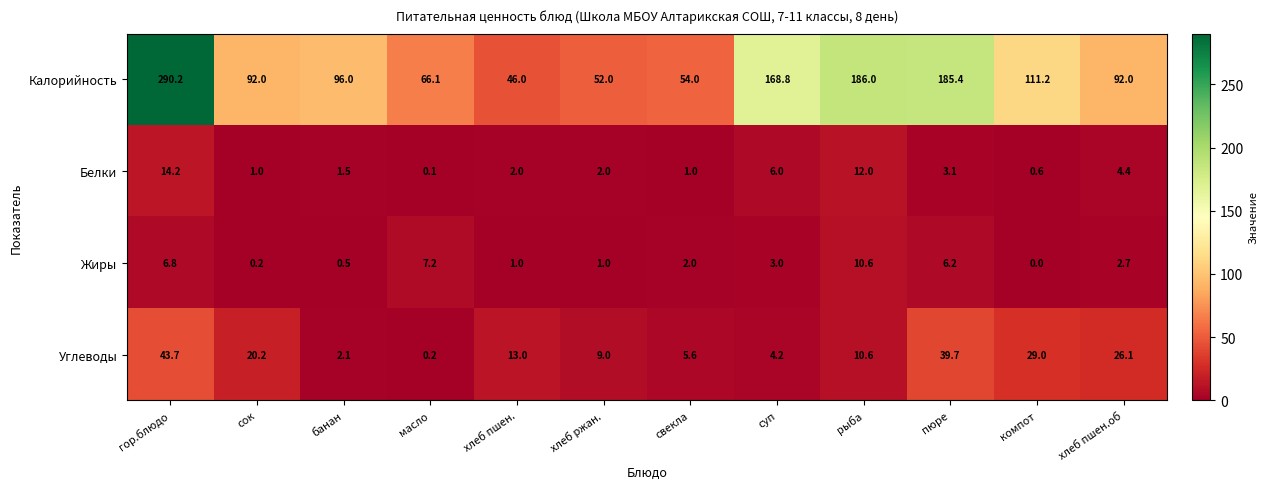

What is the sum of all Жиры values?

41.2